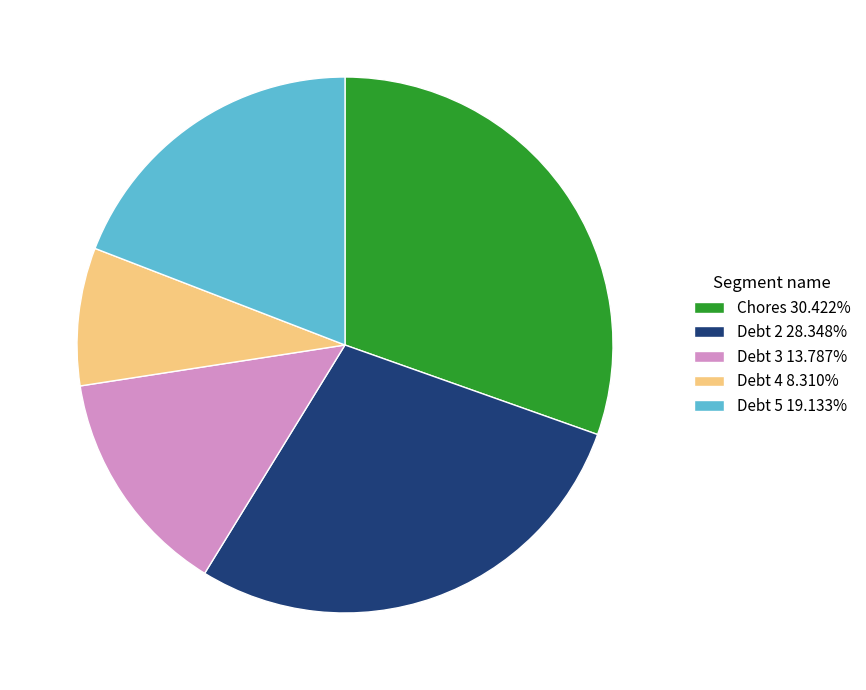

Is Debt 2 28.348% the majority of the pie?

No